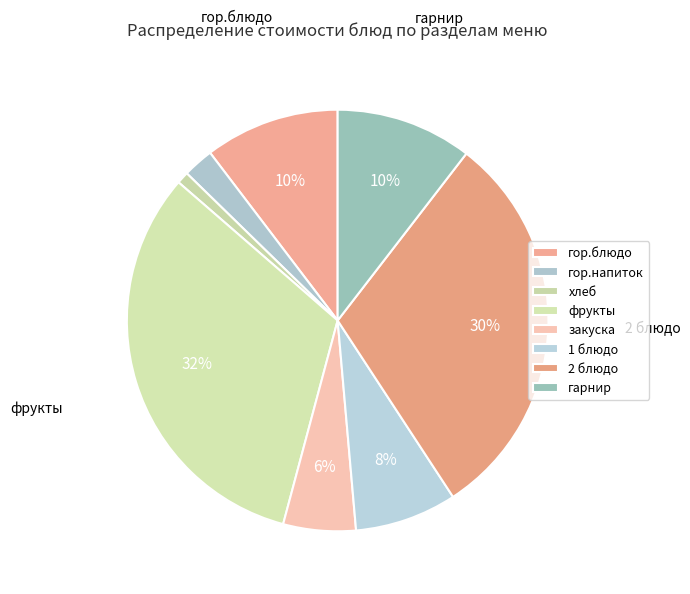

To the nearest percent, what portion does 1 блюдо represent?

8%